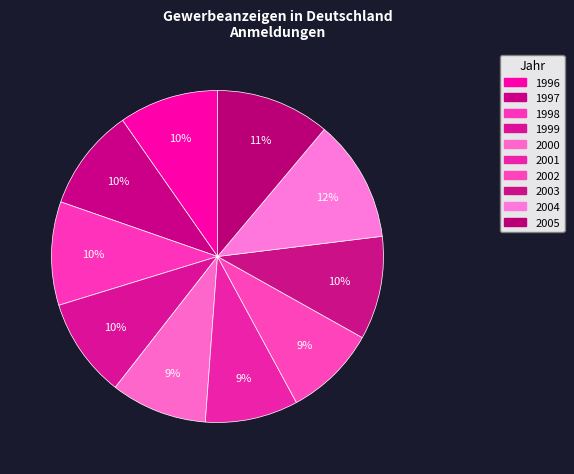

Is there any slice that represents more than half of the pie?

No